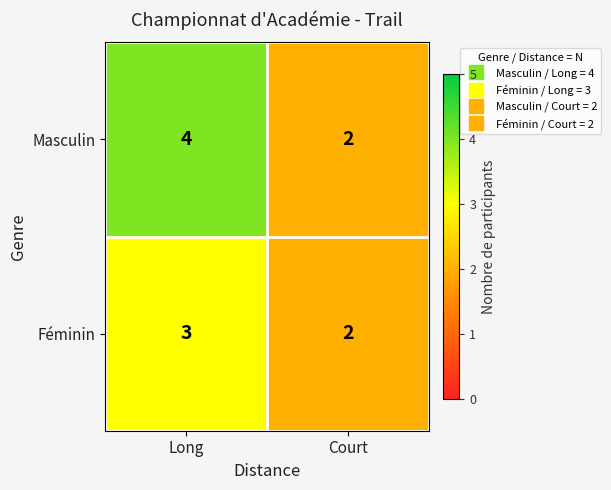

Which series has the largest total across all categories?

Masculin